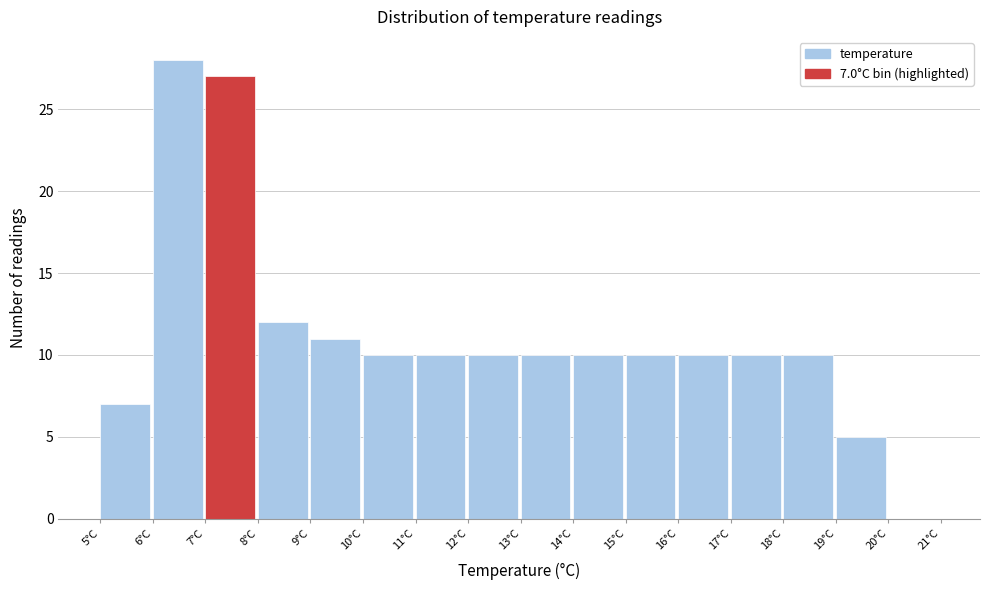

Over which range of the x-axis is the bar tallest?

6 to 7